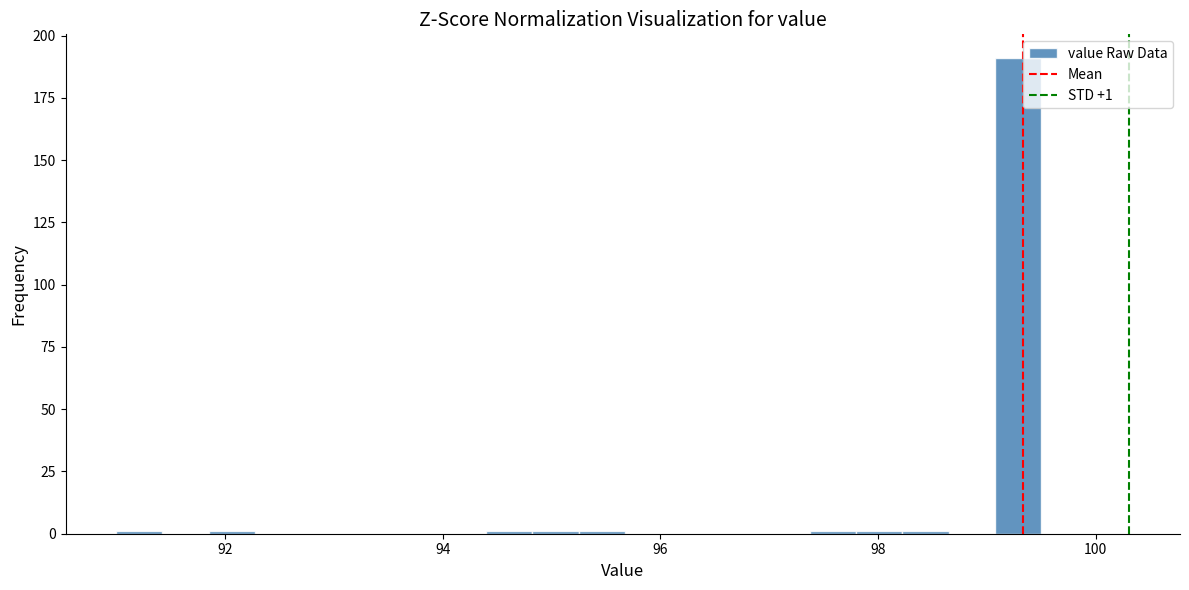

Read against the x-axis, roughly where is the centre of the tallest bar?

99.2